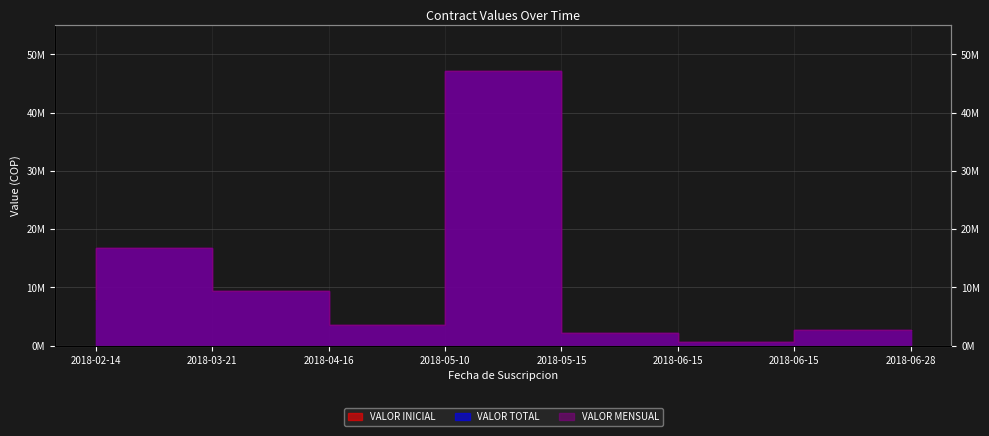

The value of VALOR INICIAL at 2018-06-28 is 4054171. True or false?

False